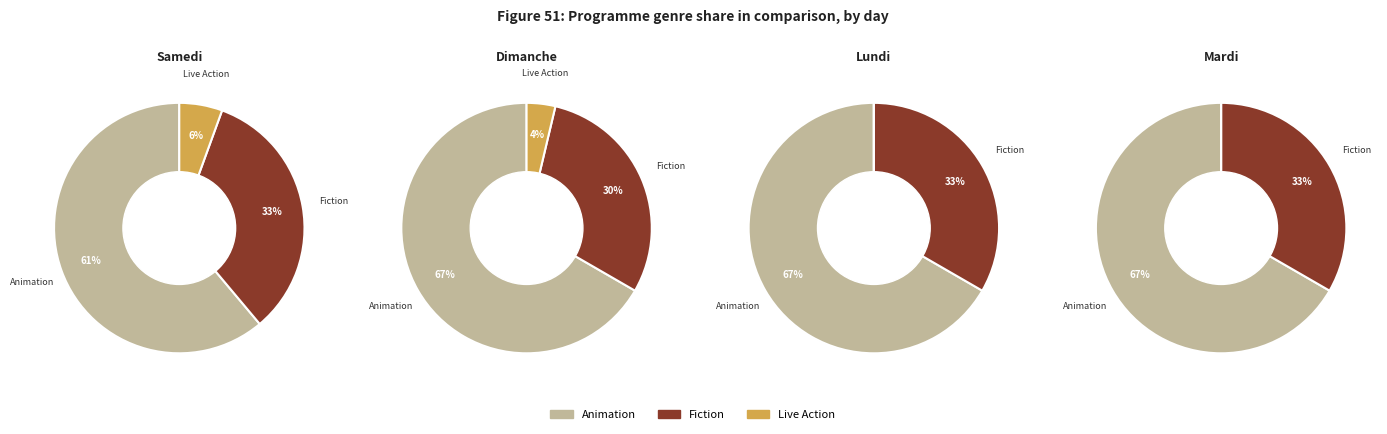

To the nearest percent, what is the combined percentage of Animation and Fiction?

100%